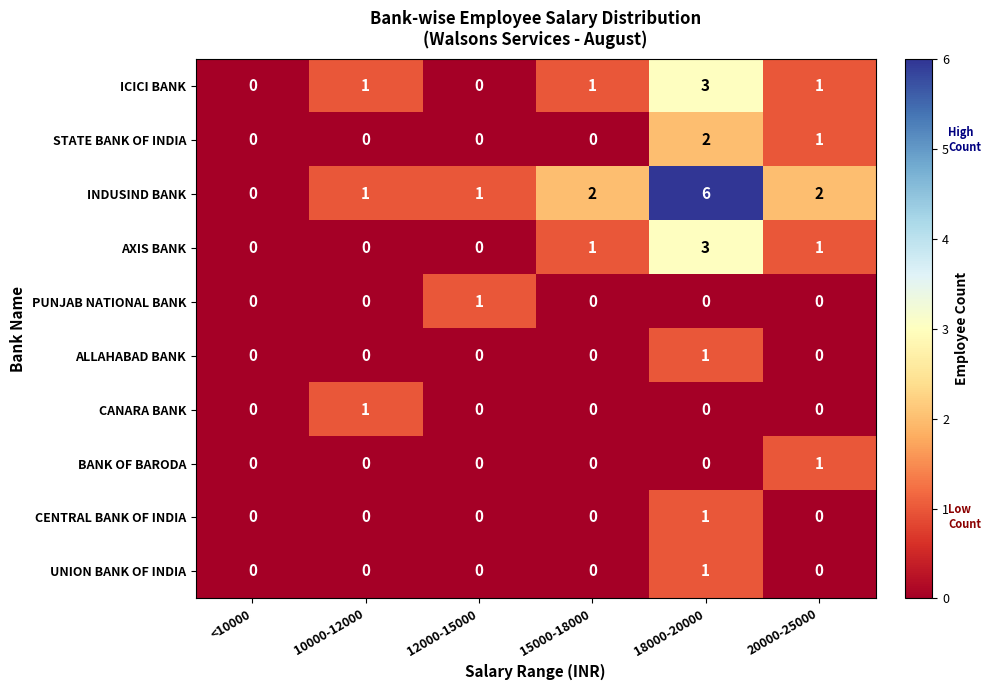

Is it true that INDUSIND BANK equals 1 at 12000-15000?

True